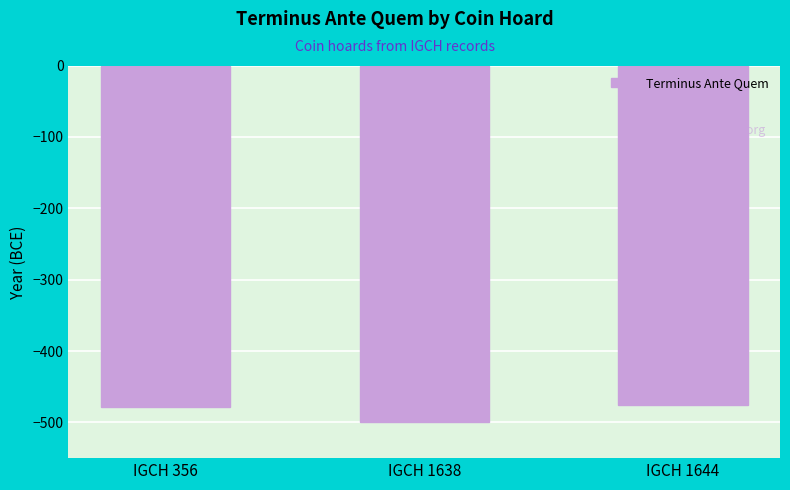

How many data points are less than -479?

1